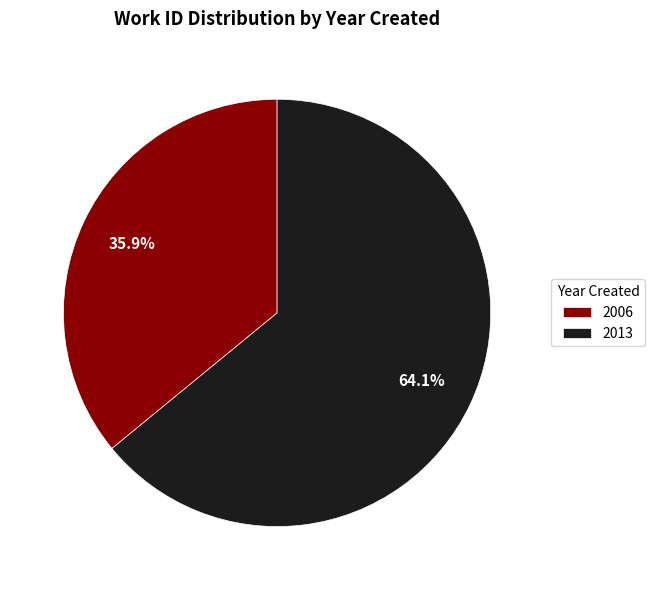

How many slices are in this pie chart?

2